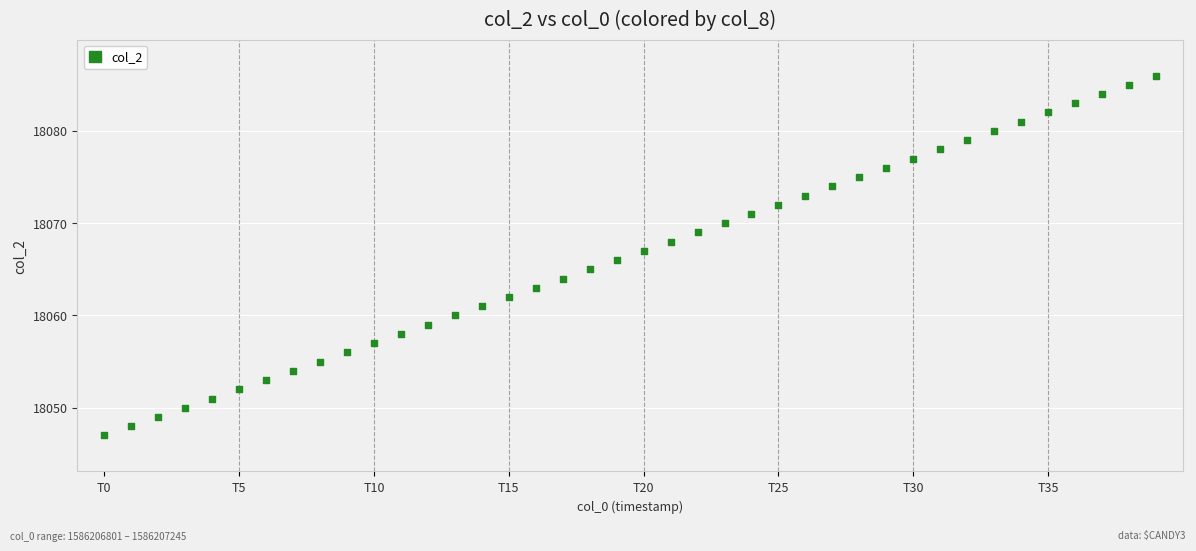

What is the range of Y values (max minus min)?

39